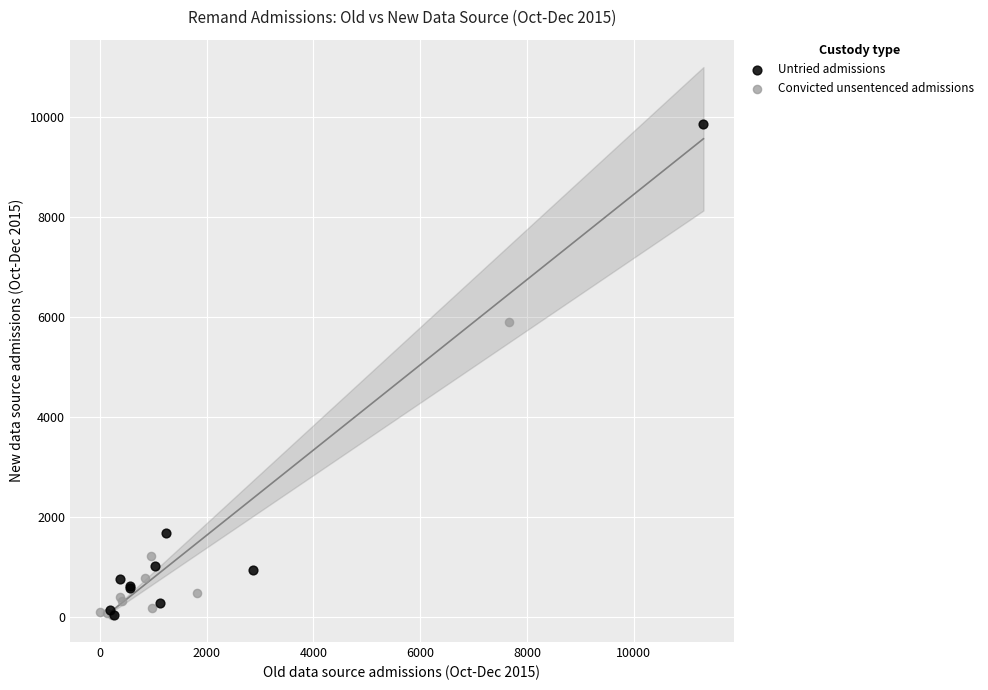

Which series has the largest Y range (max minus min)?

Untried admissions